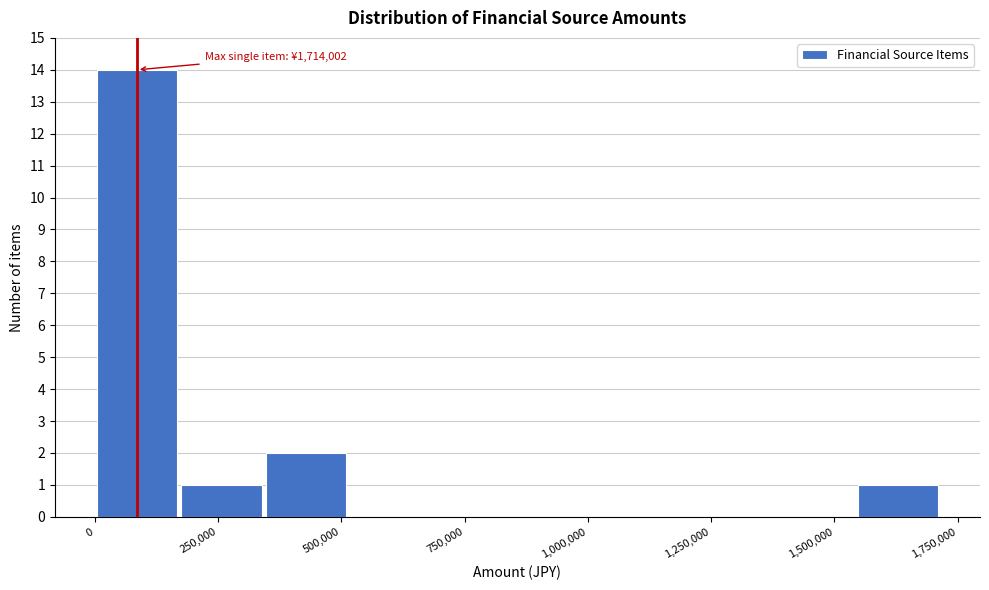

Read against the x-axis, roughly where is the centre of the tallest bar?

100000